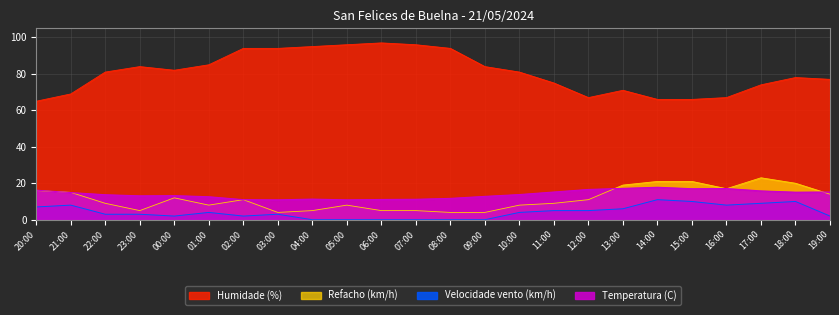

At 08:00, list the series in order from largest to smallest.

Humidade (%), Temperatura (C), Refacho (km/h), Velocidade vento (km/h)